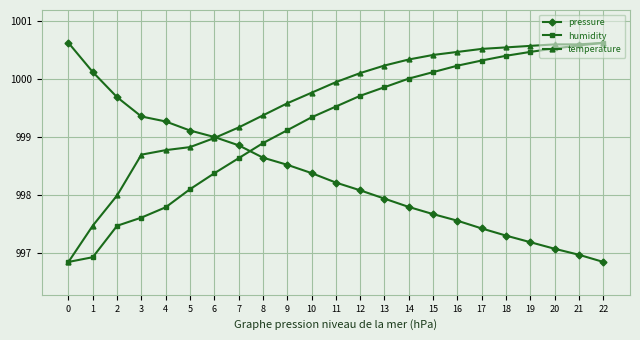

True or false: humidity has a value of 998.9 at 8.

True